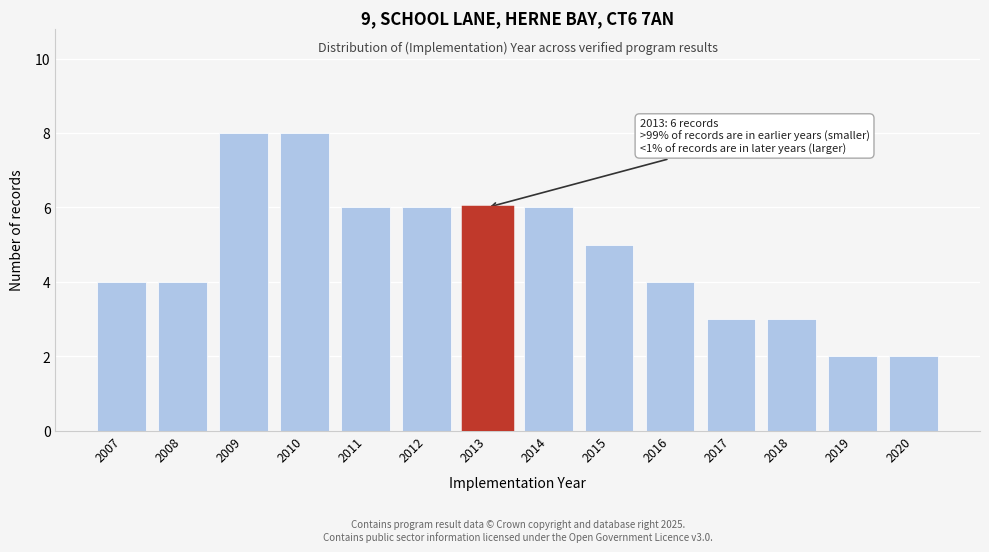

Reading left to right, extract all data points from this chart.

2007=4	2008=4	2009=8	2010=8	2011=6	2012=6	2013=6	2014=6	2015=5	2016=4	2017=3	2018=3	2019=2	2020=2